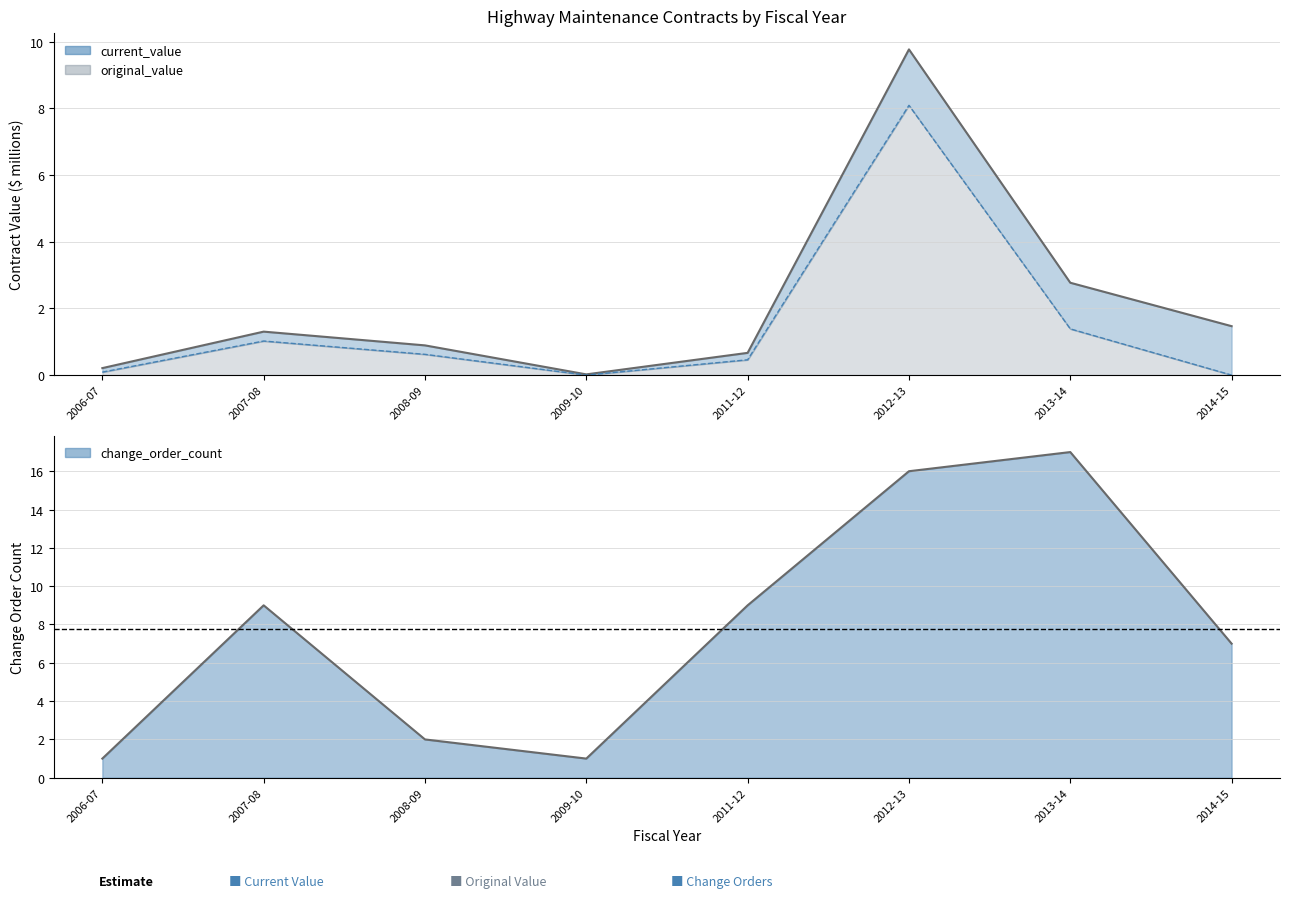

True or false: original_value and change_order_count intersect in this chart.

False